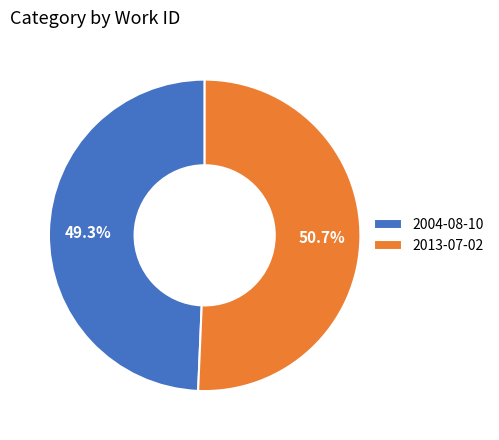

Which slice is the smallest?

2004-08-10